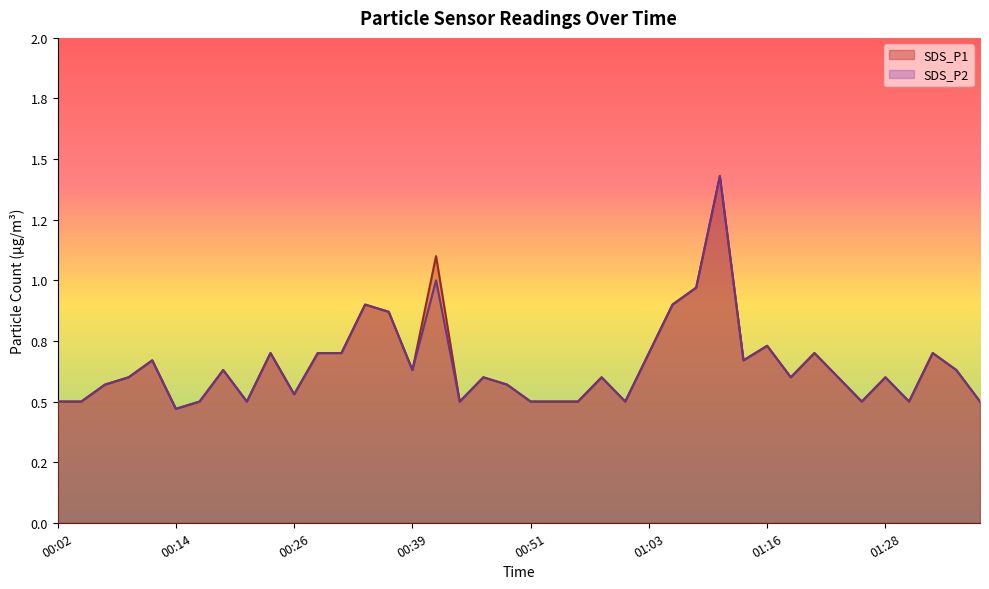

Between 01:33 and 01:01, which is larger?

01:33